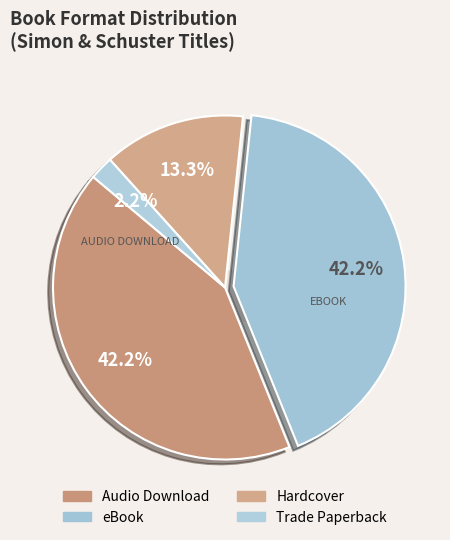

What is the smallest slice in the pie chart?

Paperback